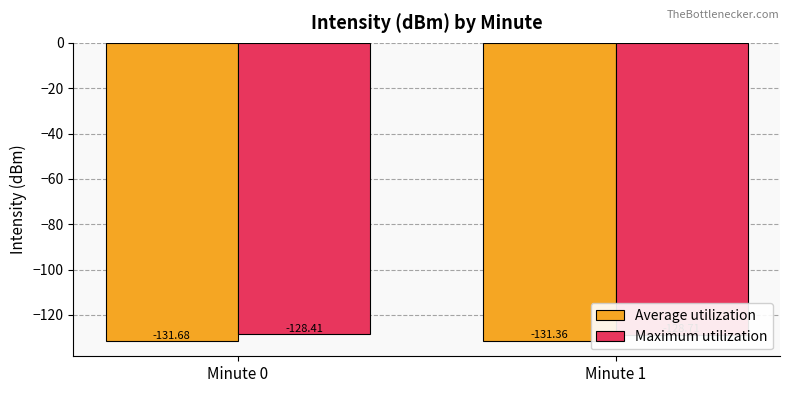

Which series changed the most between Minute 0 and Minute 1?

Average utilization